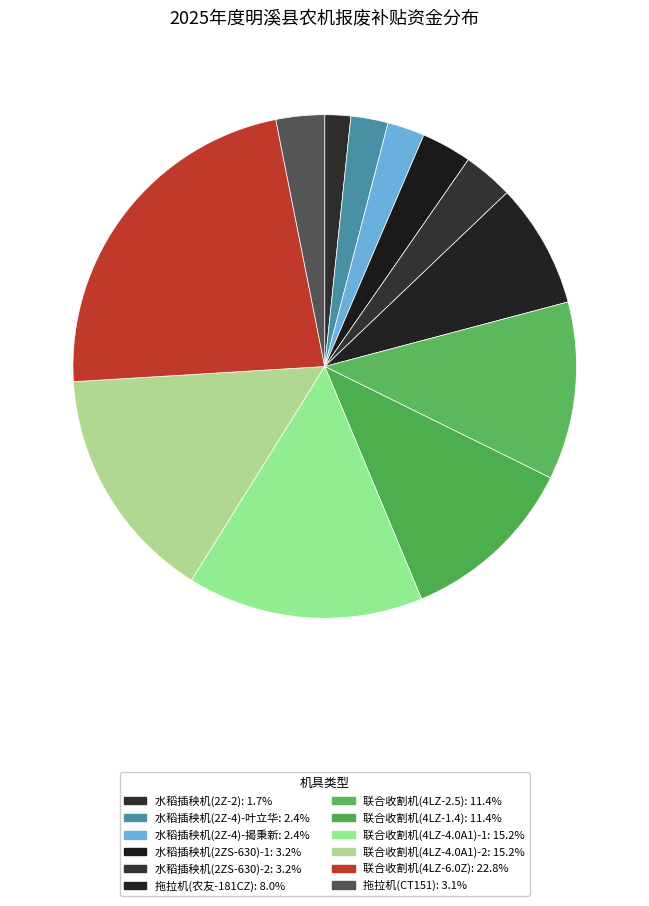

To the nearest percent, what percentage of the pie is 水稻插秧机(2Z-2)?

2%